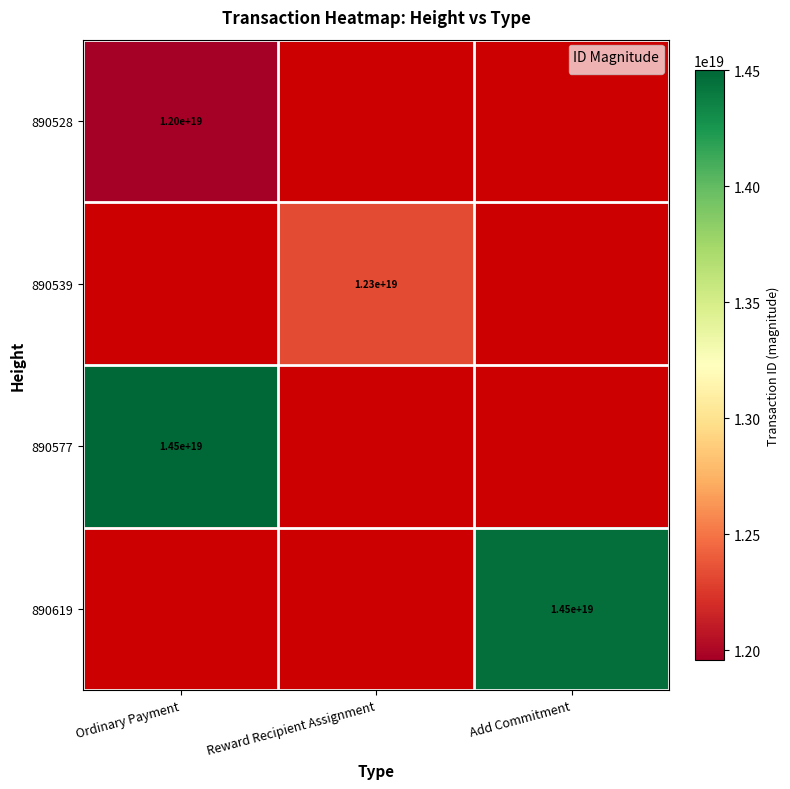

Which has a higher value, Ordinary Payment or Reward Recipient Assignment?

Reward Recipient Assignment